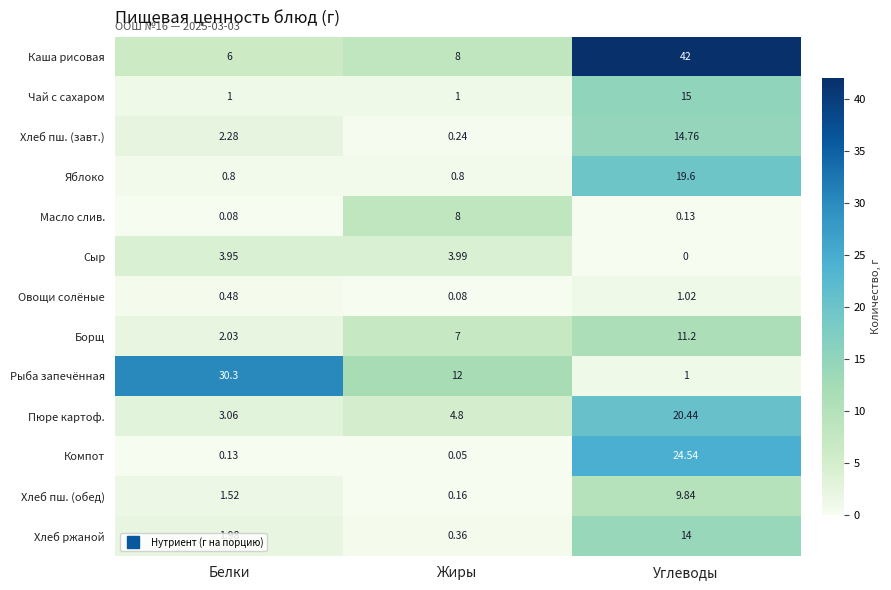

Which series has the largest range (max minus min)?

Каша рисовая